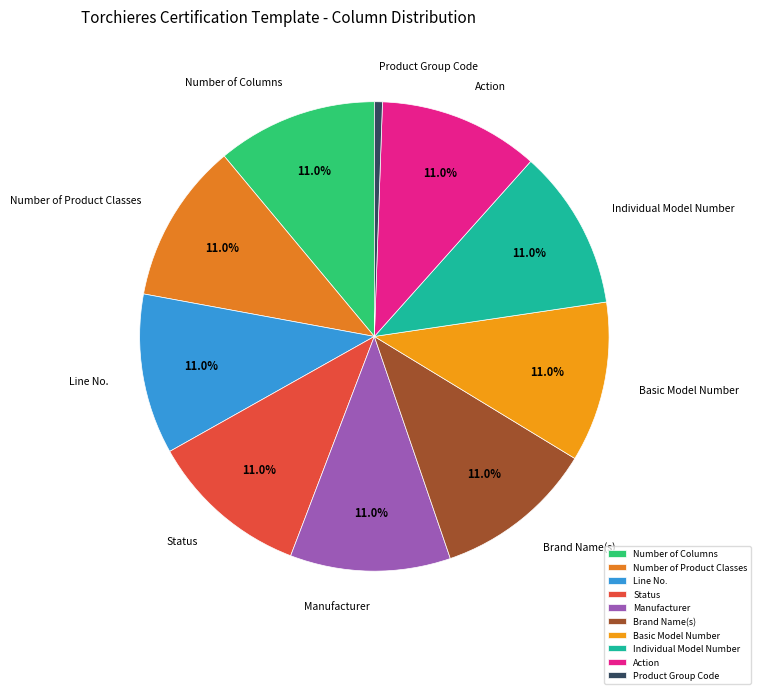

Is it true that Brand Name(s) is 21% of the pie?

False